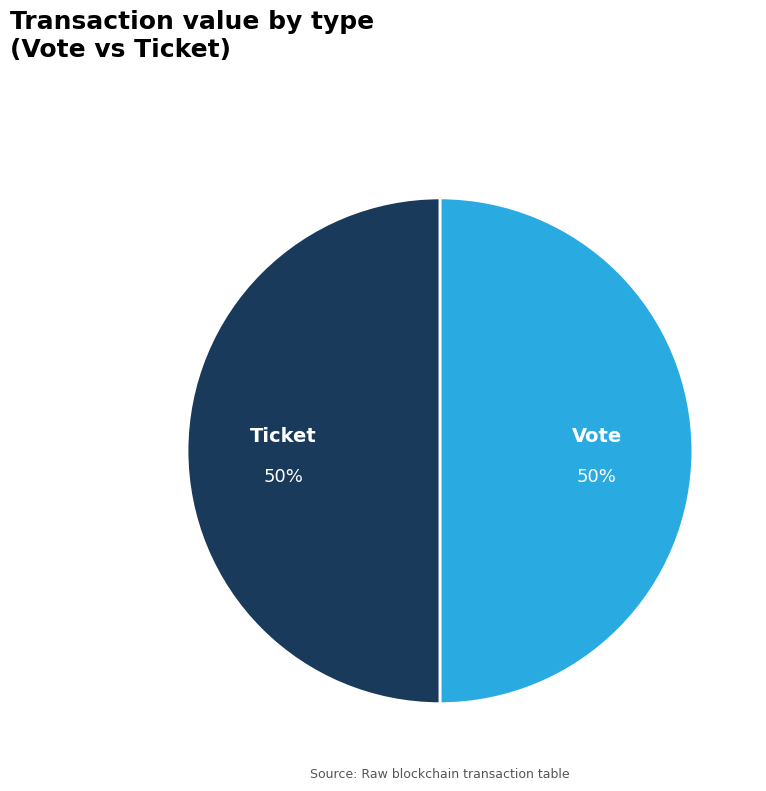

Do Vote and Ticket together represent more than half of the pie?

Yes